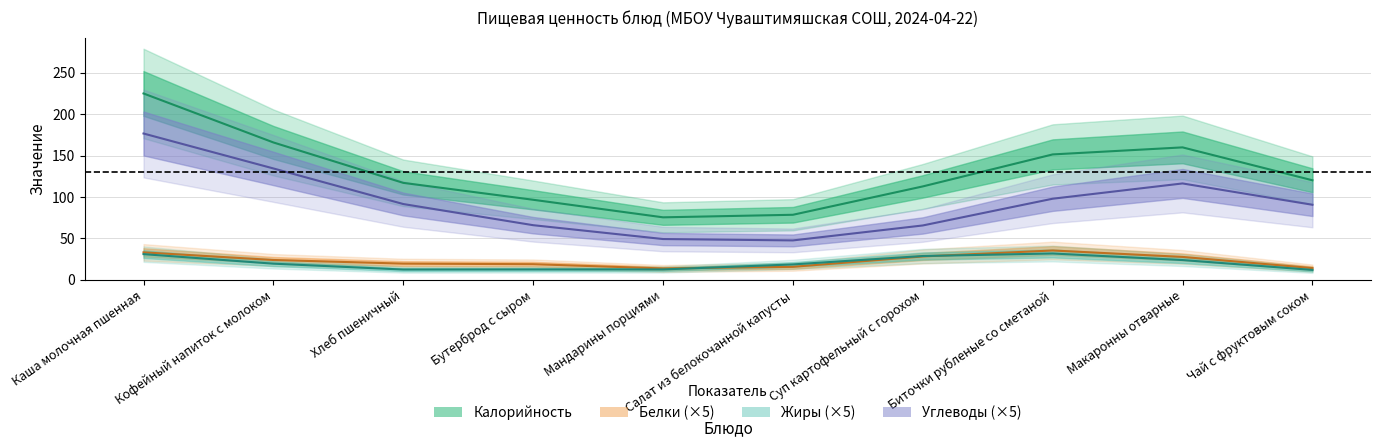

Which series has the largest total across all categories?

Калорийность